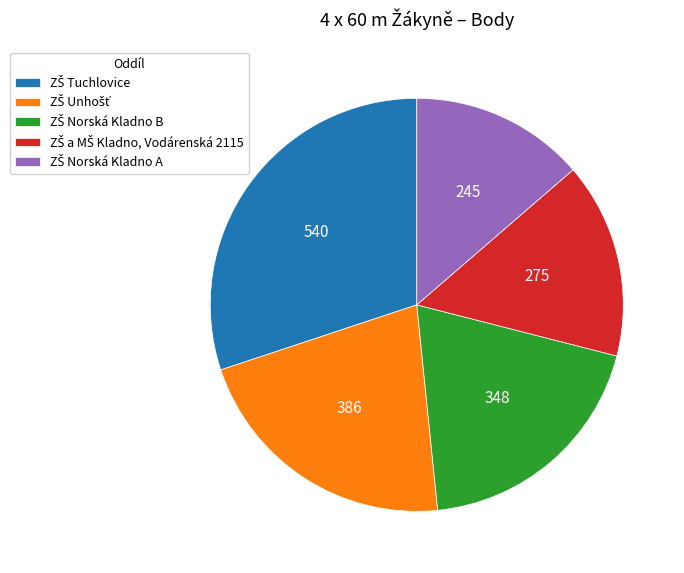

Does any single category account for the majority?

No